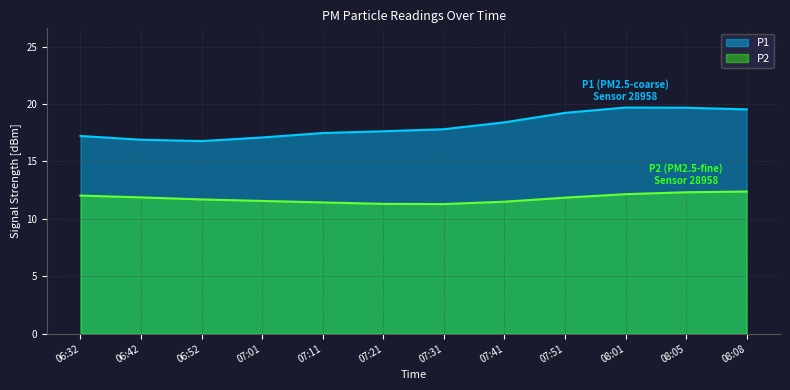

What is the sum of the P2 values at 08:08 and 08:01?

24.5